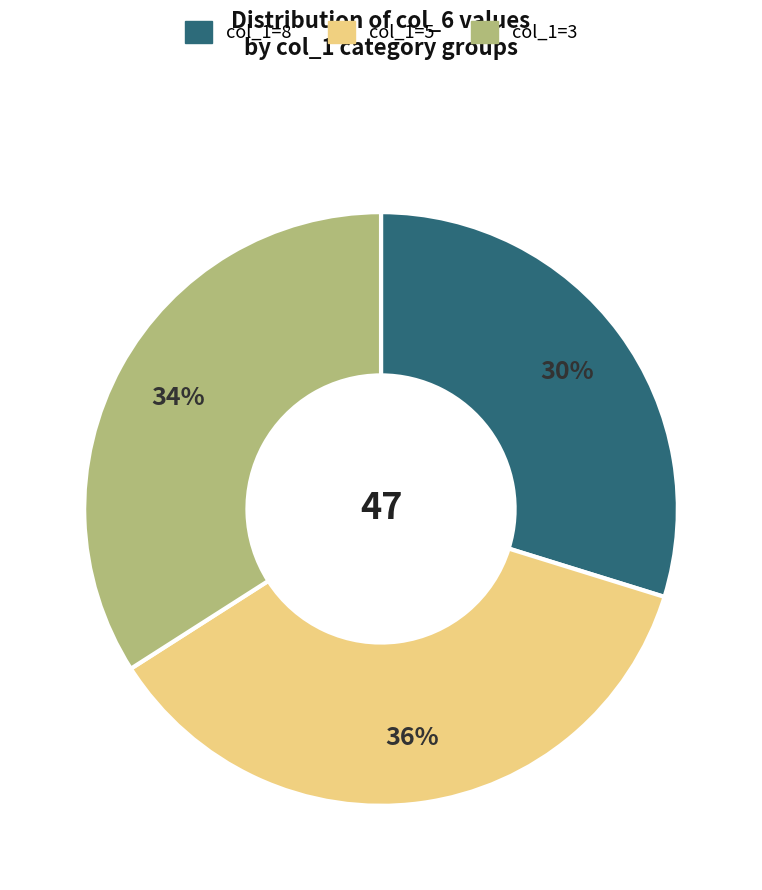

Combined, do col_1=8 and col_1=3 account for over 50%?

Yes